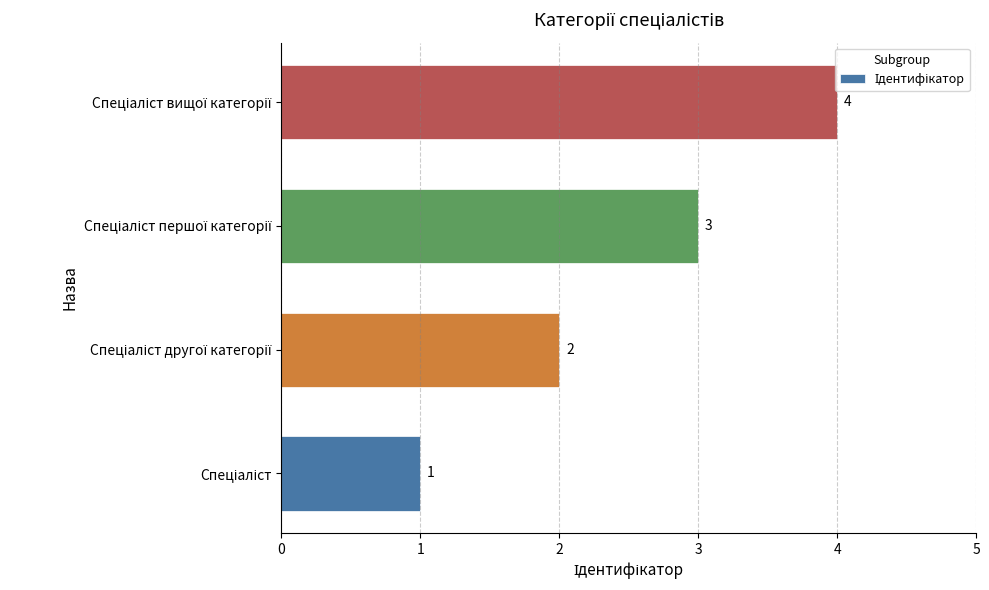

Count the values in the range 2 to 4.

3